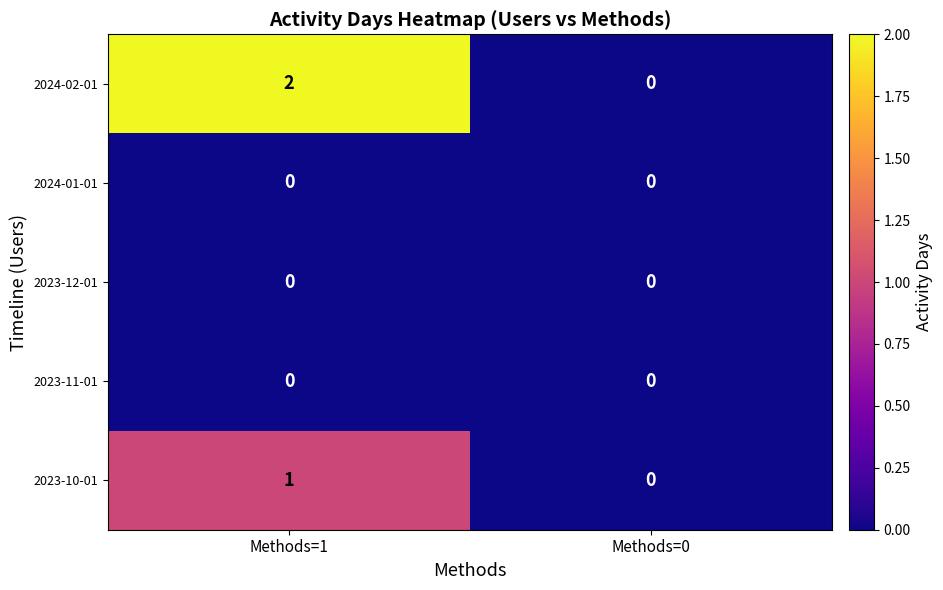

Which series has the widest spread of values?

2024-02-01